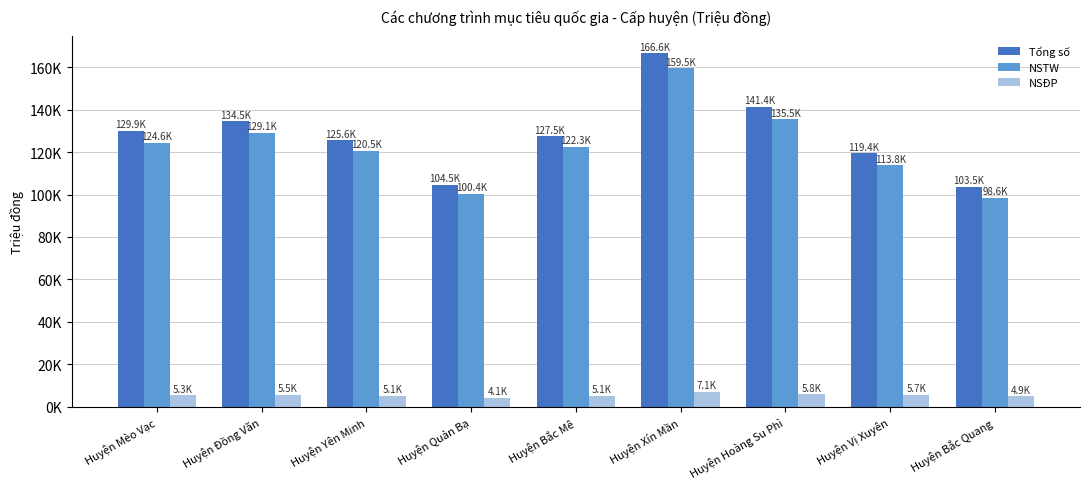

What is the label of the 2nd bar from the left?

Huyện Đồng Văn